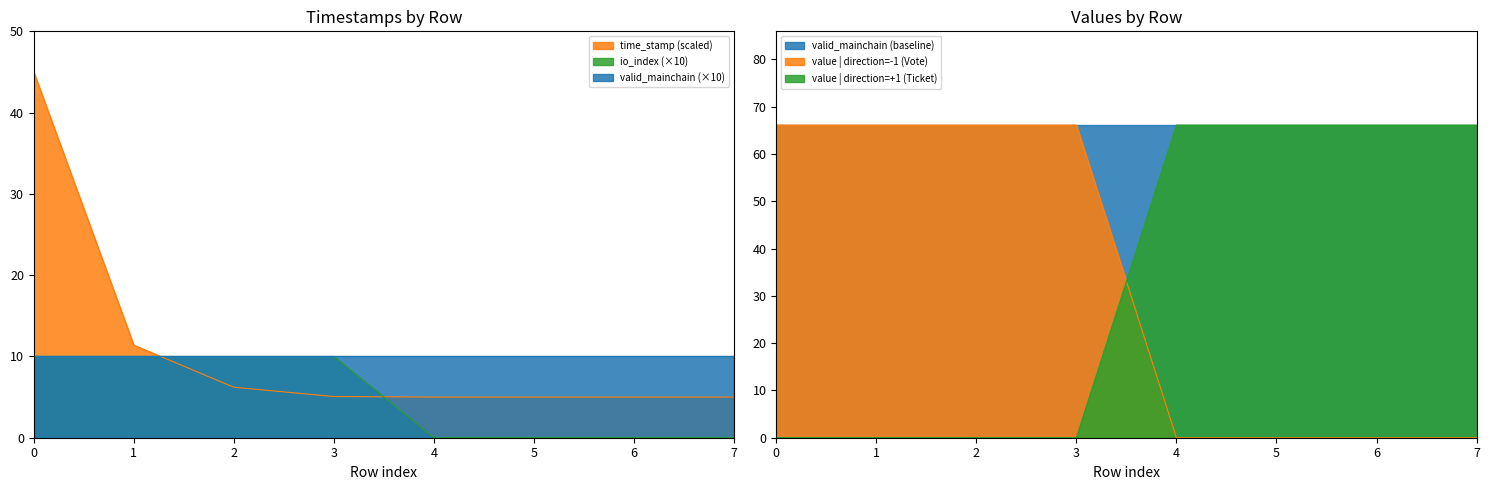

Count the io_index values in the range 0 to 10.

8